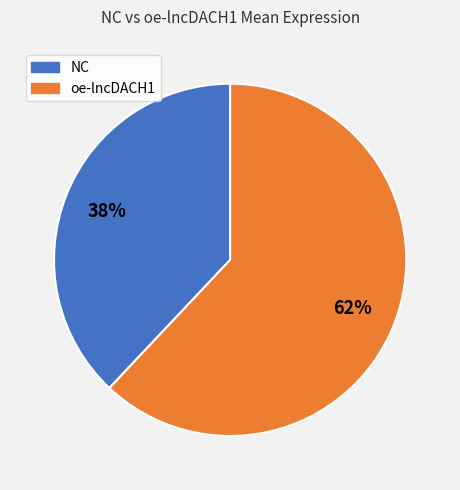

Is it true that oe-lncDACH1 is 62% of the pie?

True